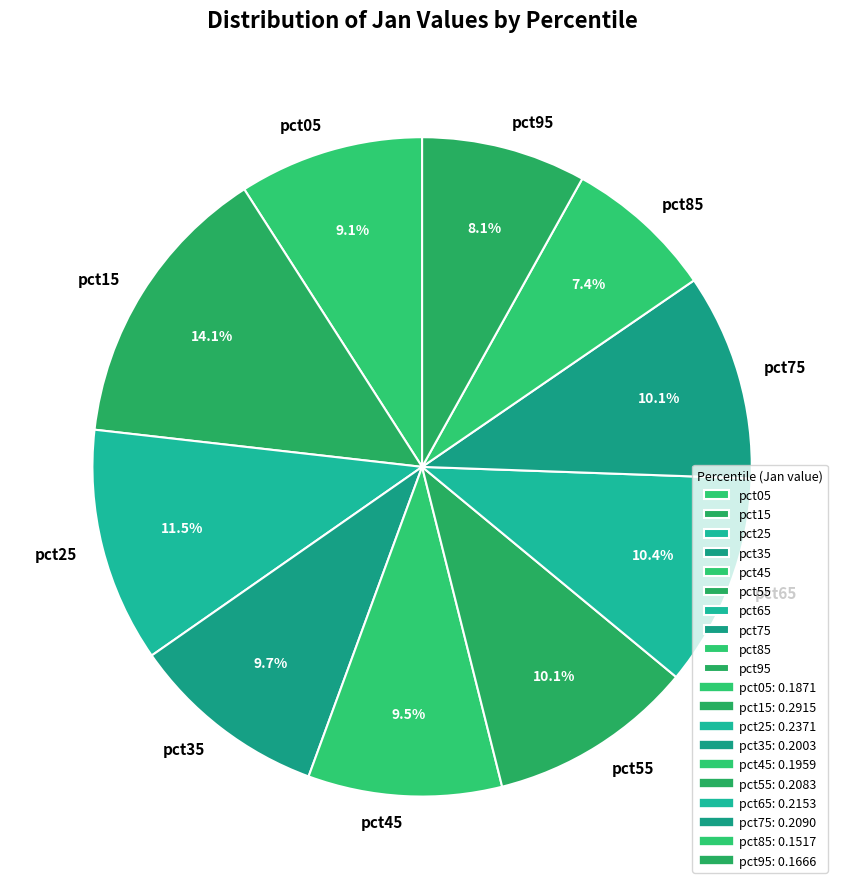

Does pct65 account for over 50% of the chart?

No